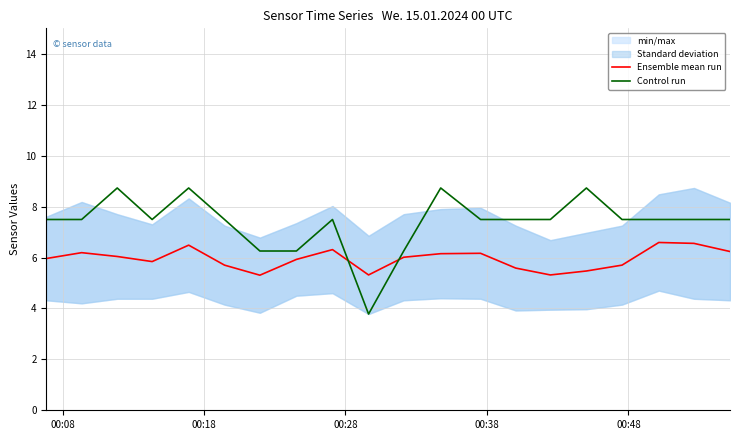

How many intersections are there between Ensemble mean run and Control run?

2